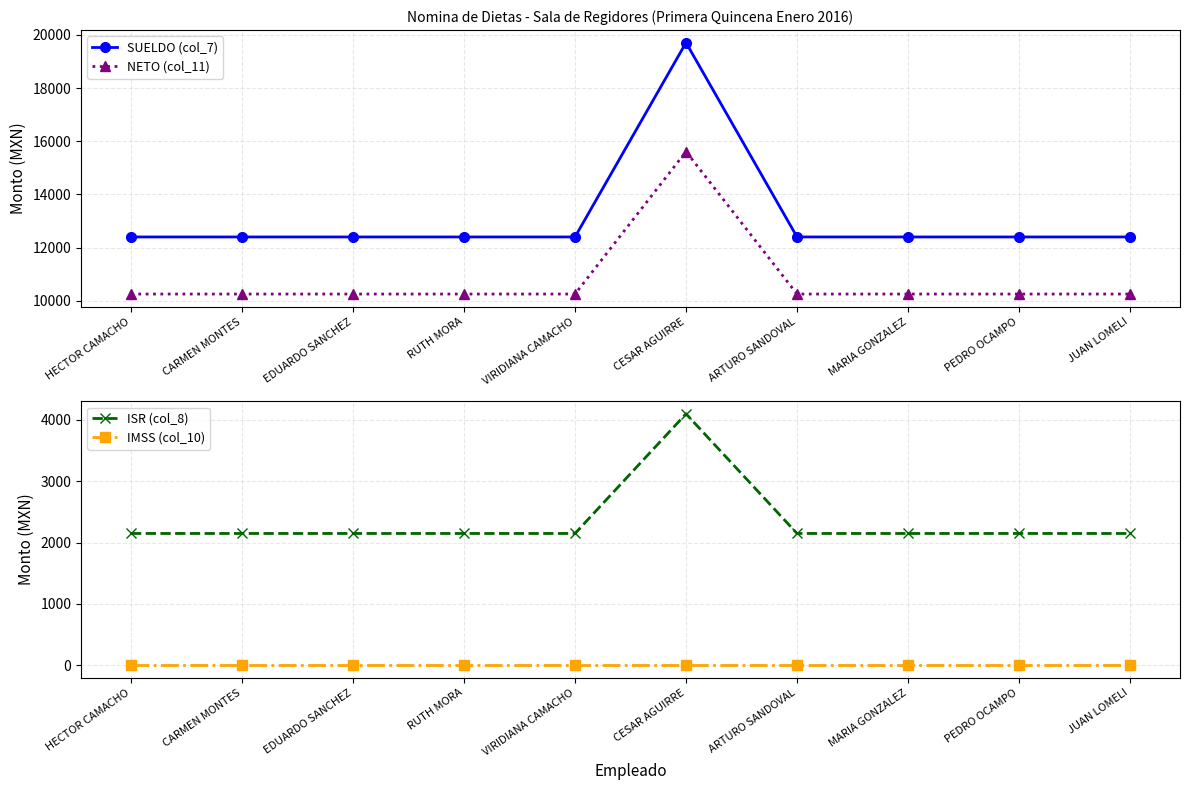

Reading right to left, extract all data points from this chart.

SUELDO (col_7): 12397.0	12397.0	12397.0	12397.0	19706.7	12397.0	12397.0	12397.0	12397.0	12397.0
NETO (col_11): 10249.4	10249.4	10249.4	10249.4	15608.8	10249.4	10249.4	10249.4	10249.4	10249.4
ISR (col_8): 2147.7	2147.7	2147.7	2147.7	4097.8	2147.7	2147.7	2147.7	2147.7	2147.7
IMSS (col_10): 0.0	0.0	0.0	0.0	0.0	0.0	0.0	0.0	0.0	0.0